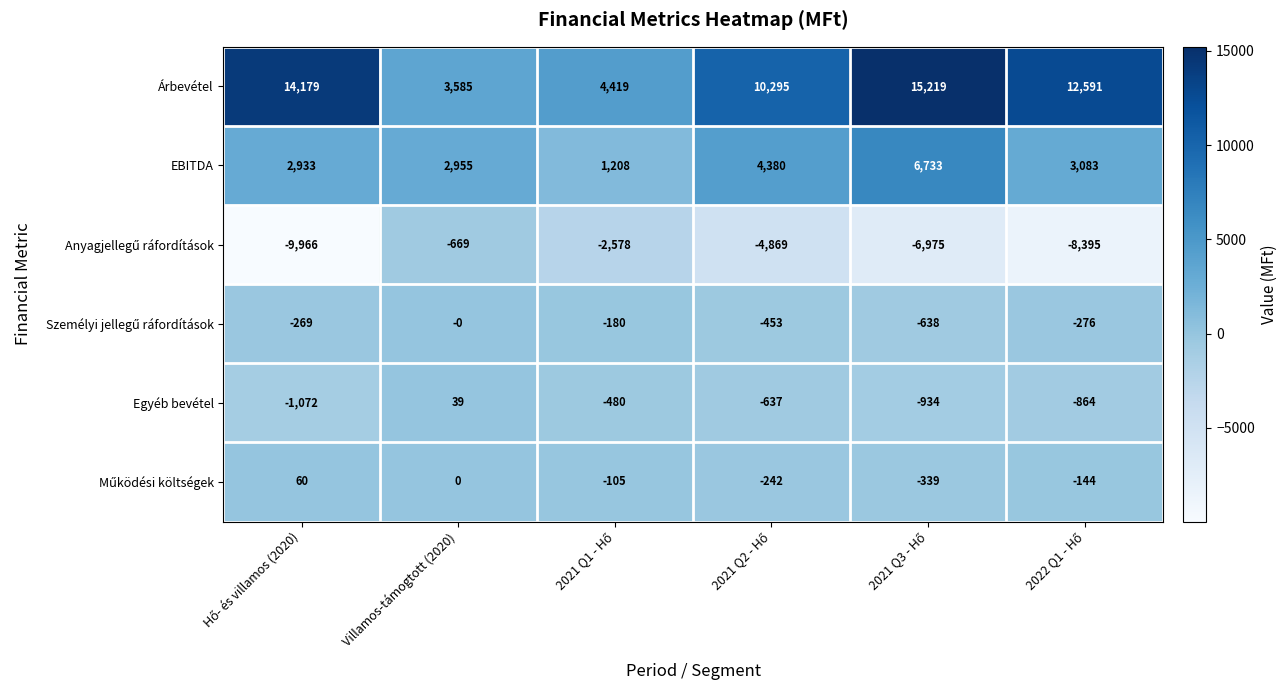

Which series has the largest range (max minus min)?

Árbevétel